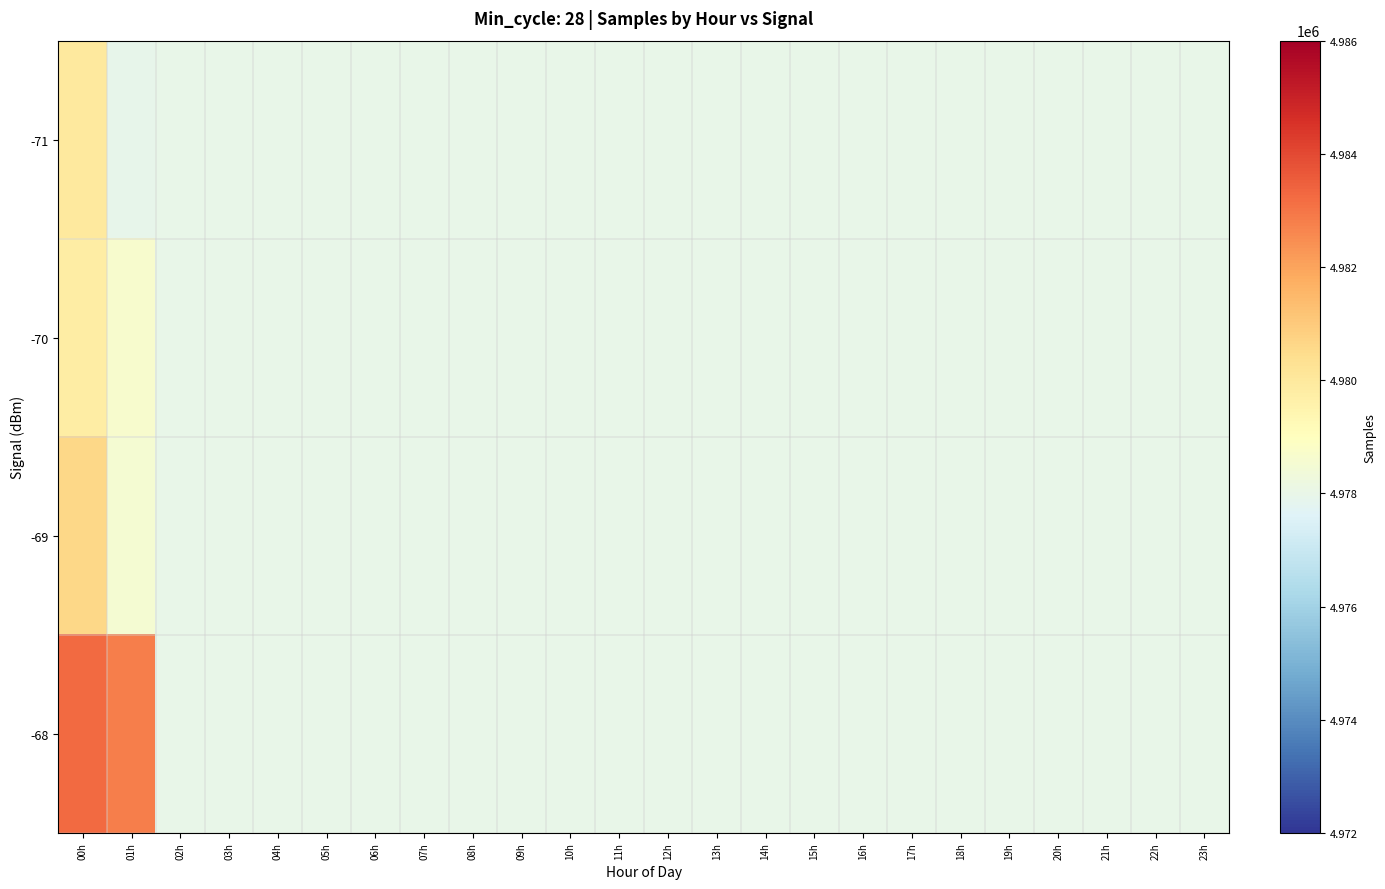

Rank the series by their maximum value, from highest to lowest.

-68, -69, -71, -70